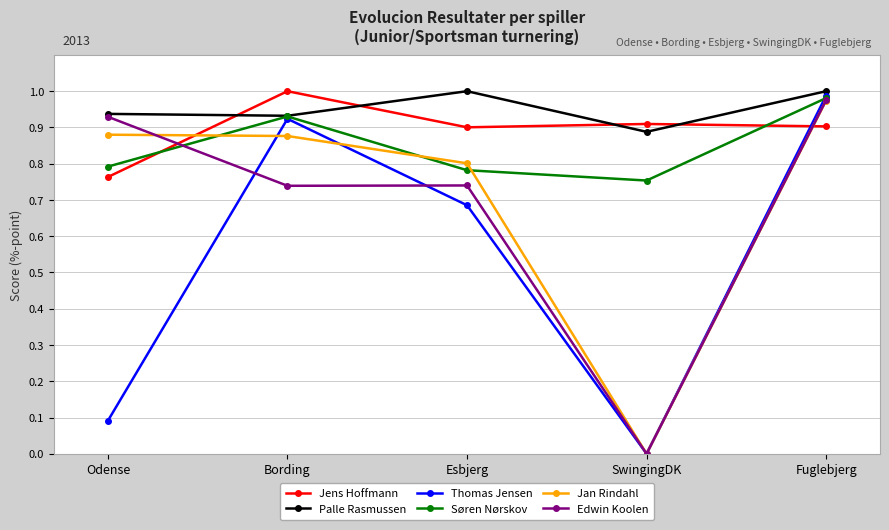

How many intersections are there between Palle Rasmussen and Jens Hoffmann?

4